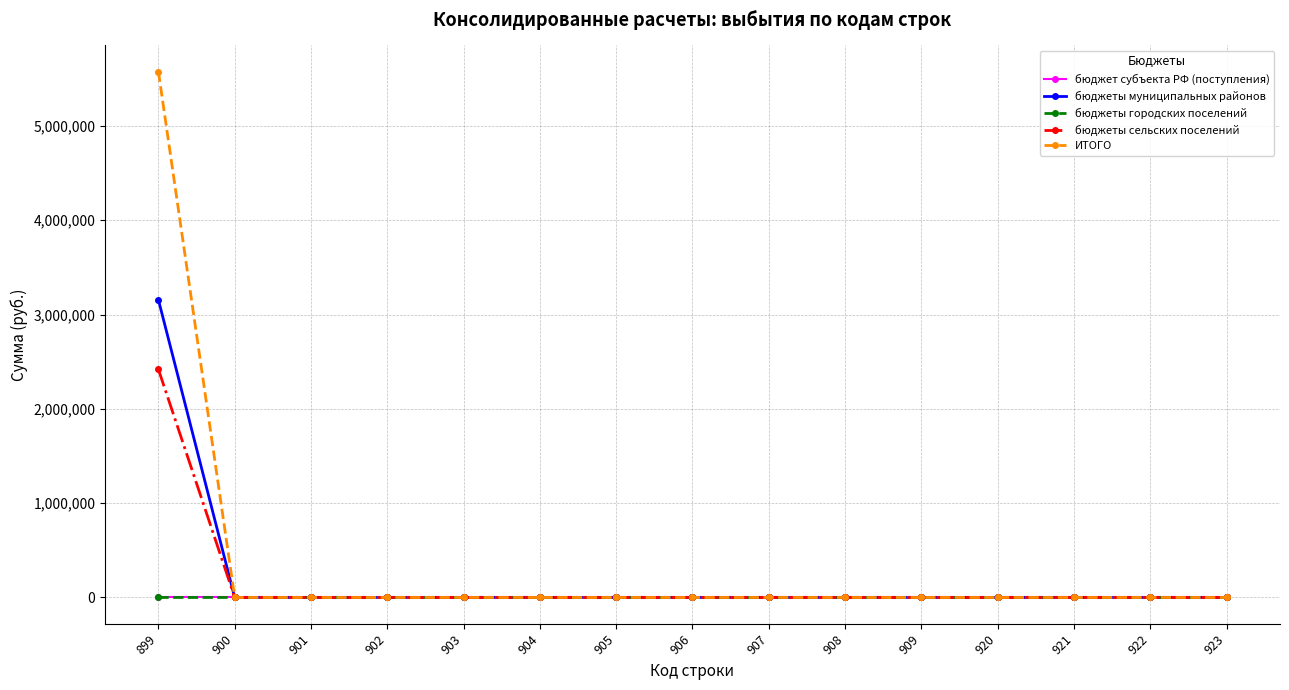

The value of бюджеты сельских поселений at 900 is 1172032.5. True or false?

False